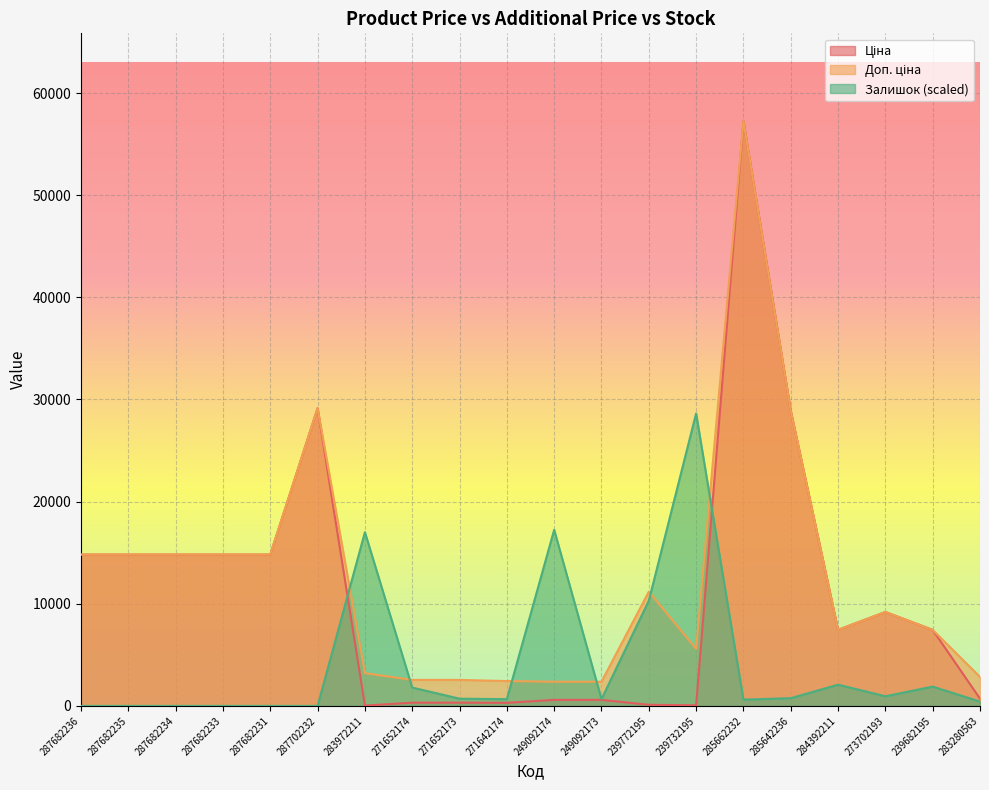

Between which two adjacent categories do Ціна and Залишок first intersect?

287702232 and 283972211